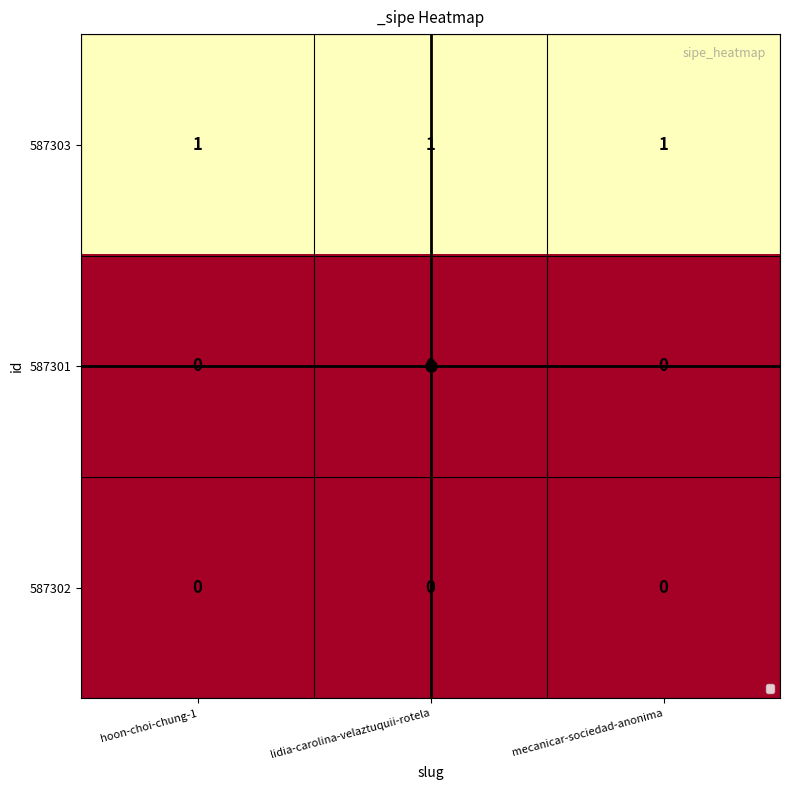

Is the value of 587303 at lidia-carolina-velaztuquii-rotela greater than the value of 587302 at lidia-carolina-velaztuquii-rotela?

Yes